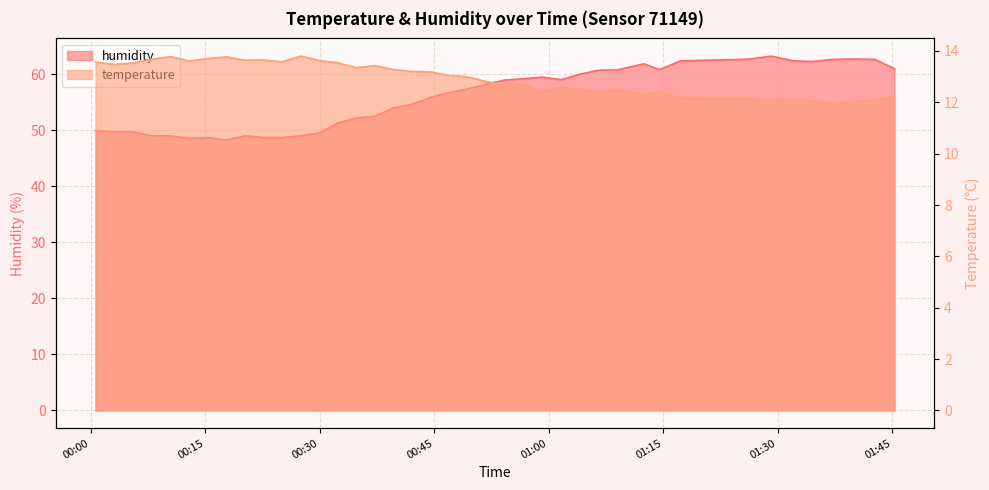

The temperature series shows 12.4 at 2023-05-08T01:06:31. True or false?

True